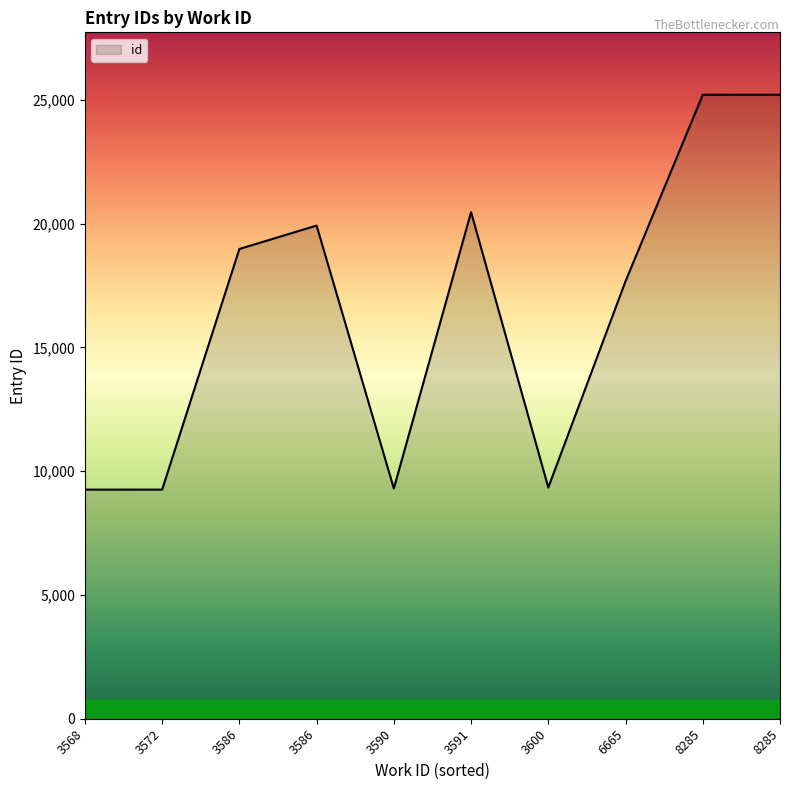

Does the chart have visible grid lines?

No